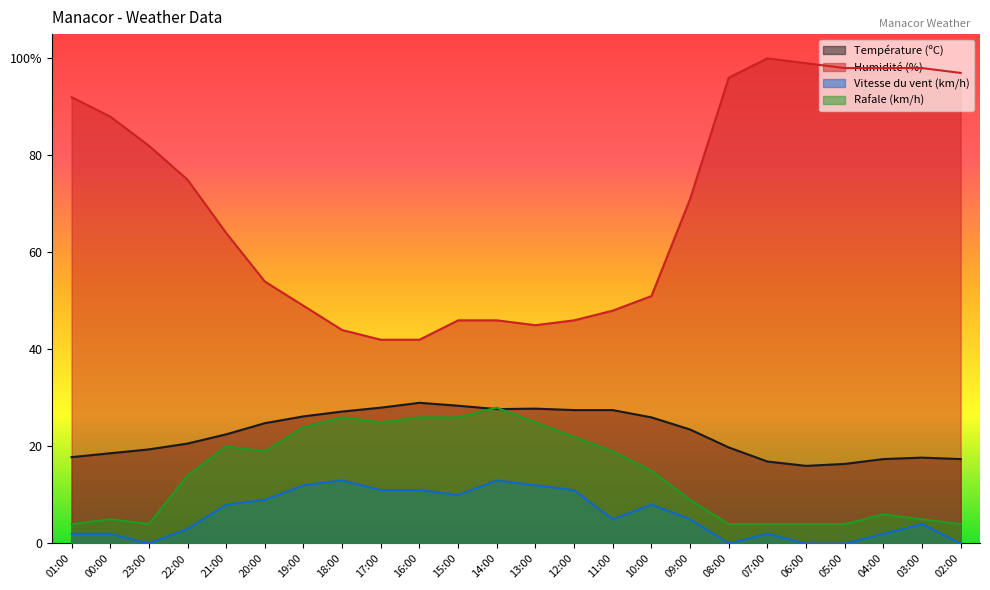

What is the total value across all series at 06:00?

119.0